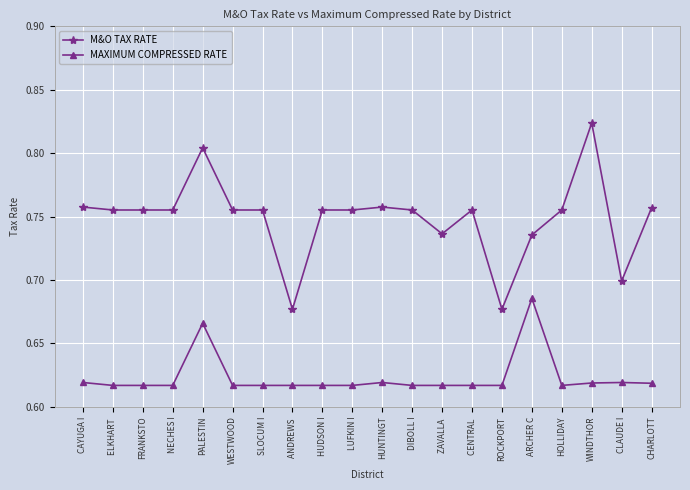

What is the total value across all series at ROCKPORT?

1.3